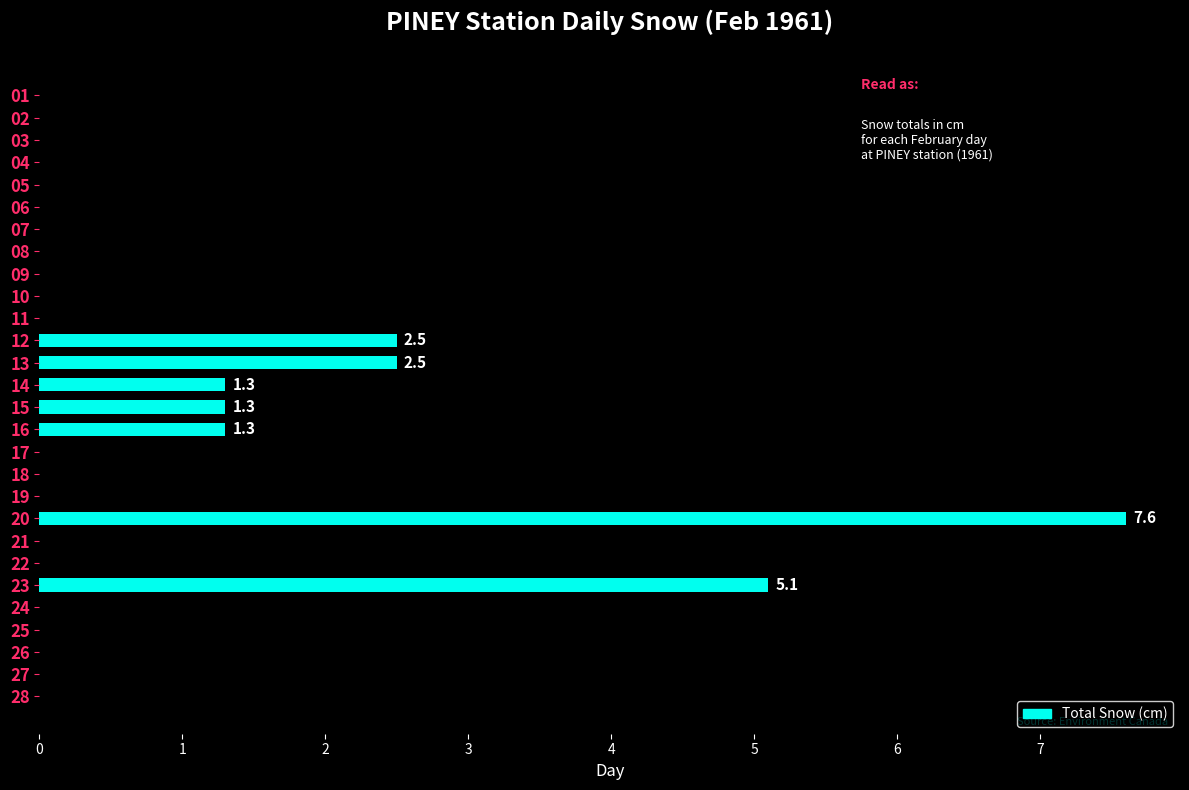

What is the sum of all values?

21.6